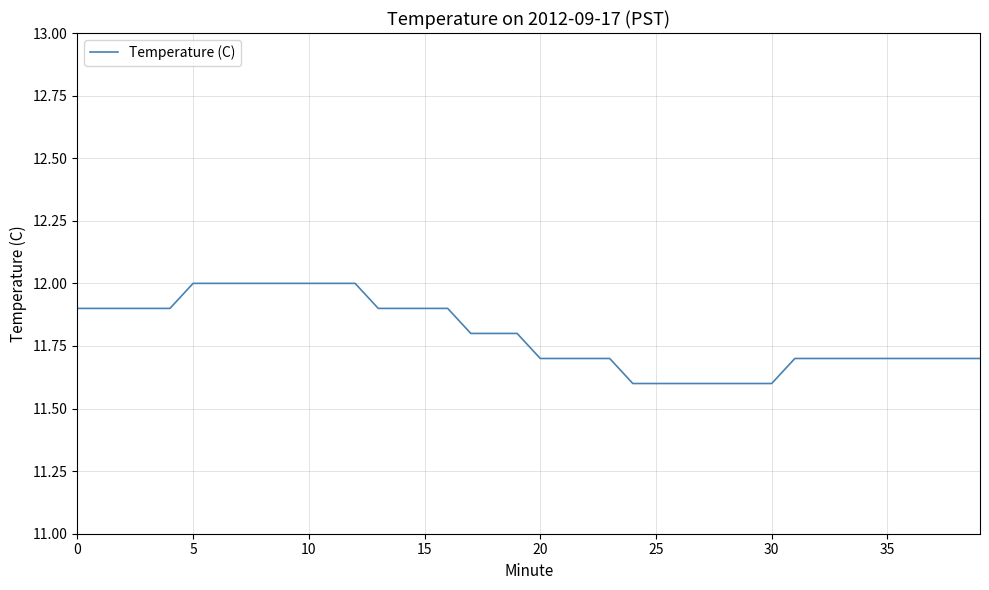

What is the smallest value displayed?

11.6